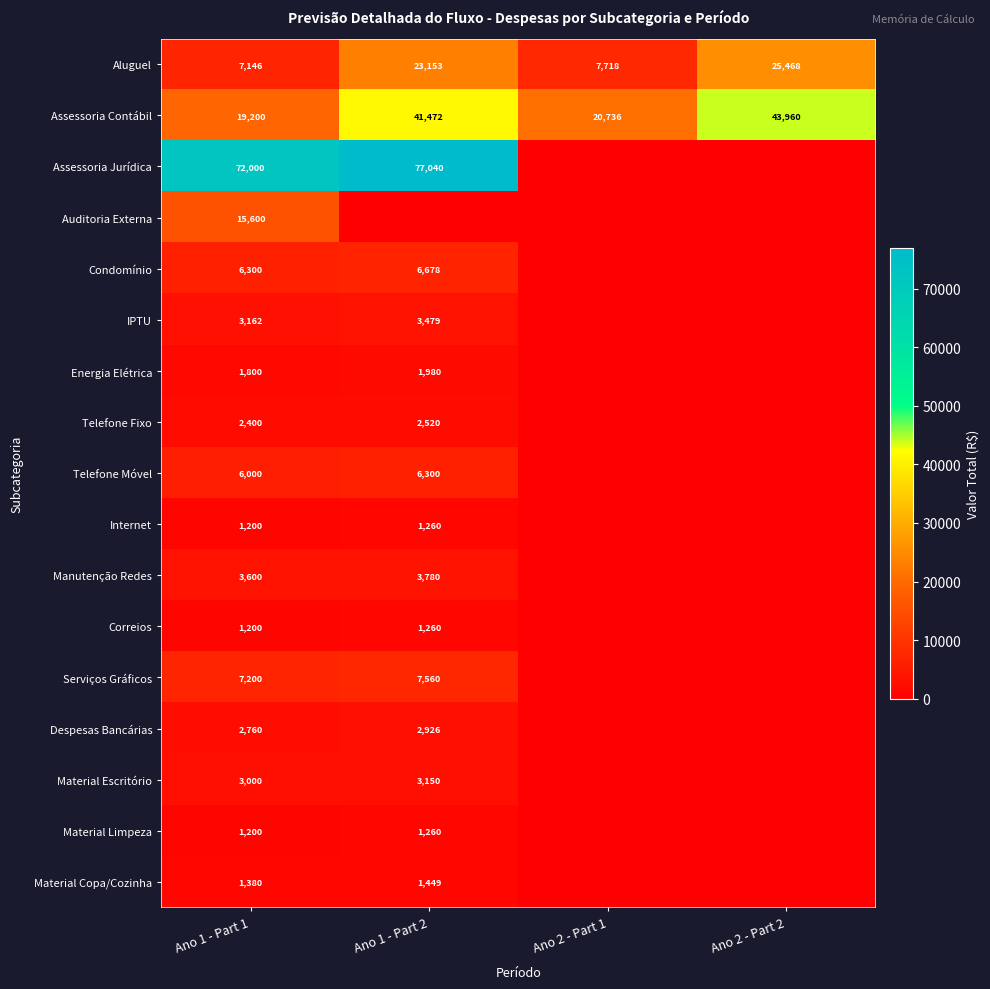

At which category is the sum across all series the highest?

Ano 1 - Part 2